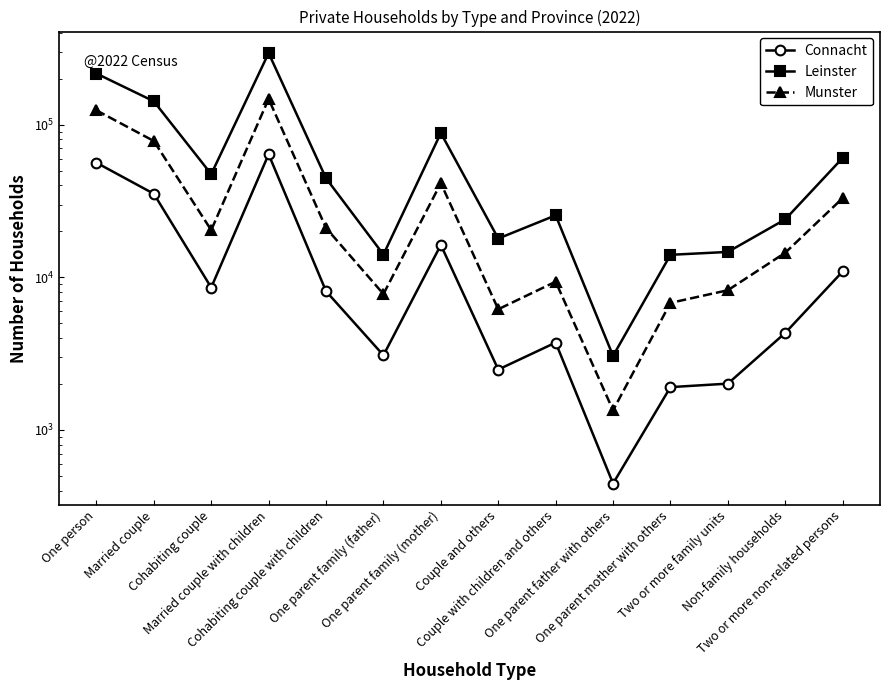

What is the label of the 3rd point from the right?

Two or more family units